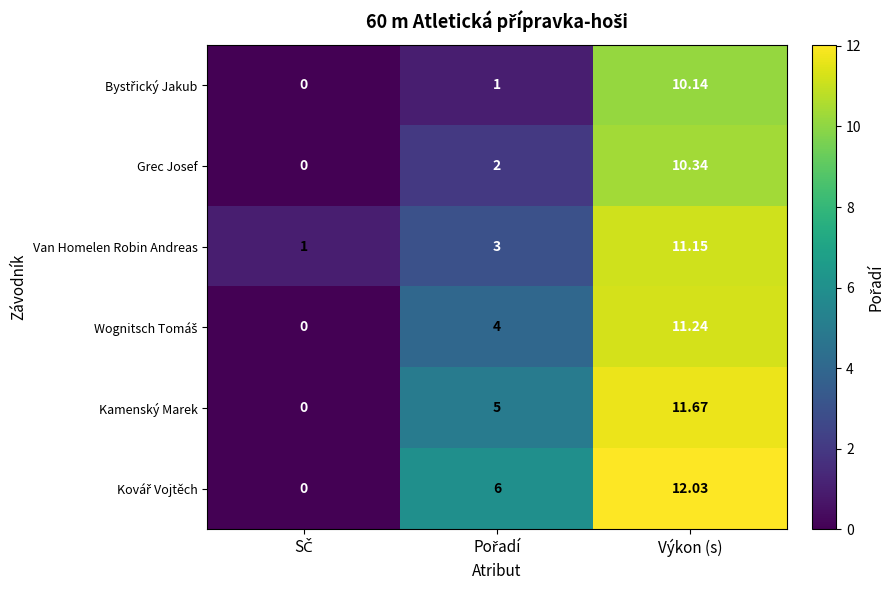

Which label corresponds to the largest value in the chart?

Výkon (s)